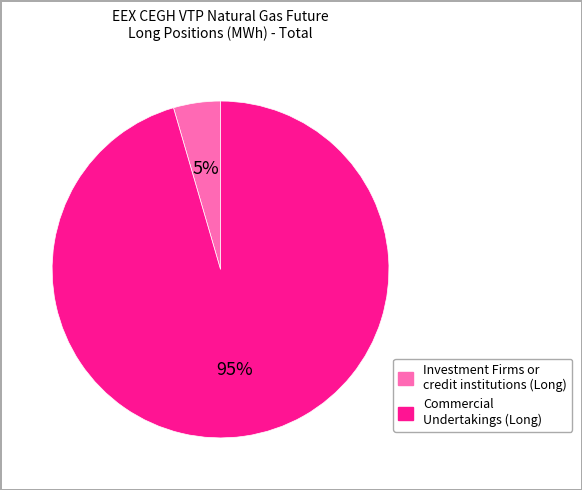

To the nearest percent, what is the average slice percentage?

50%